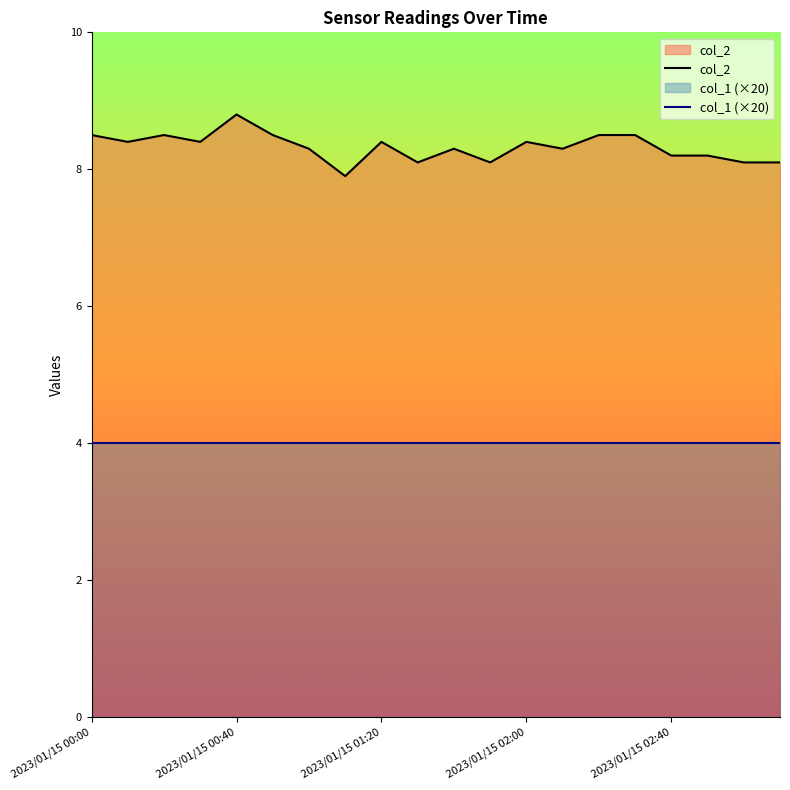

True or false: the data shows 12.0 at 2023/01/15 02:10.

False